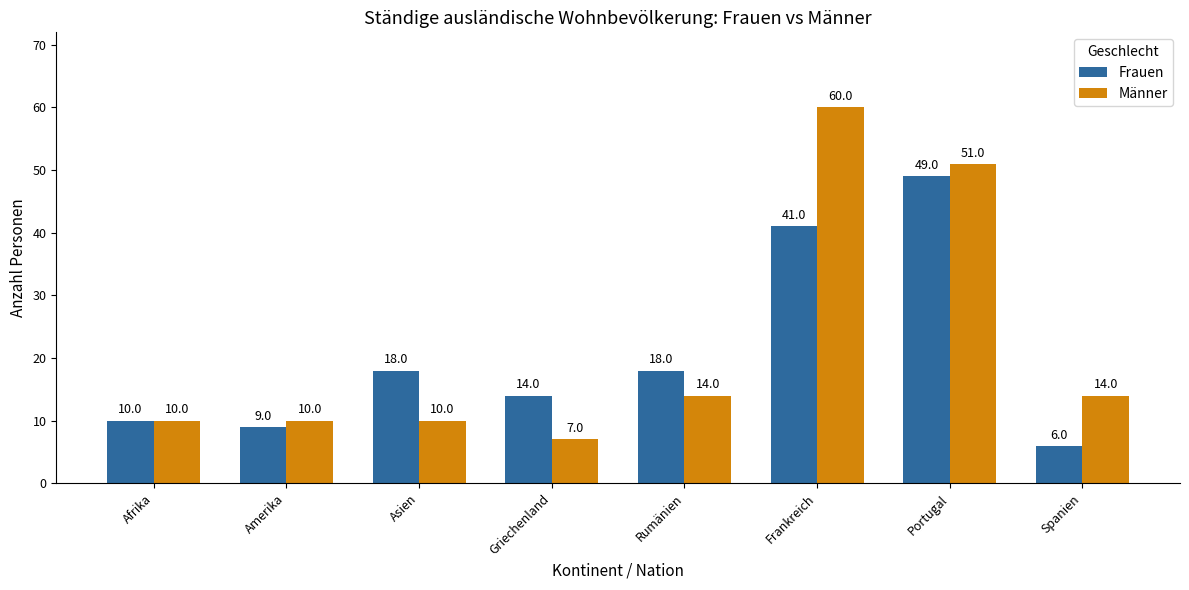

How many categories are shown in the chart?

8